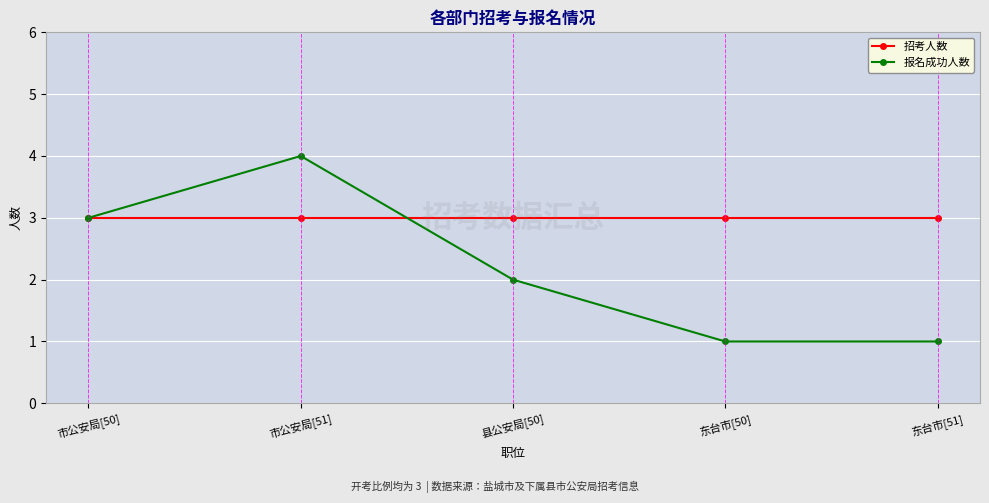

True or false: 报名成功人数 and 招考人数 cross at least once.

True